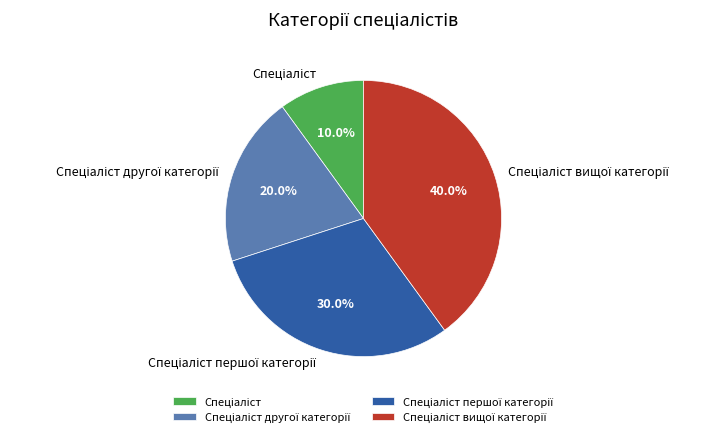

Is there any slice that represents more than half of the pie?

No